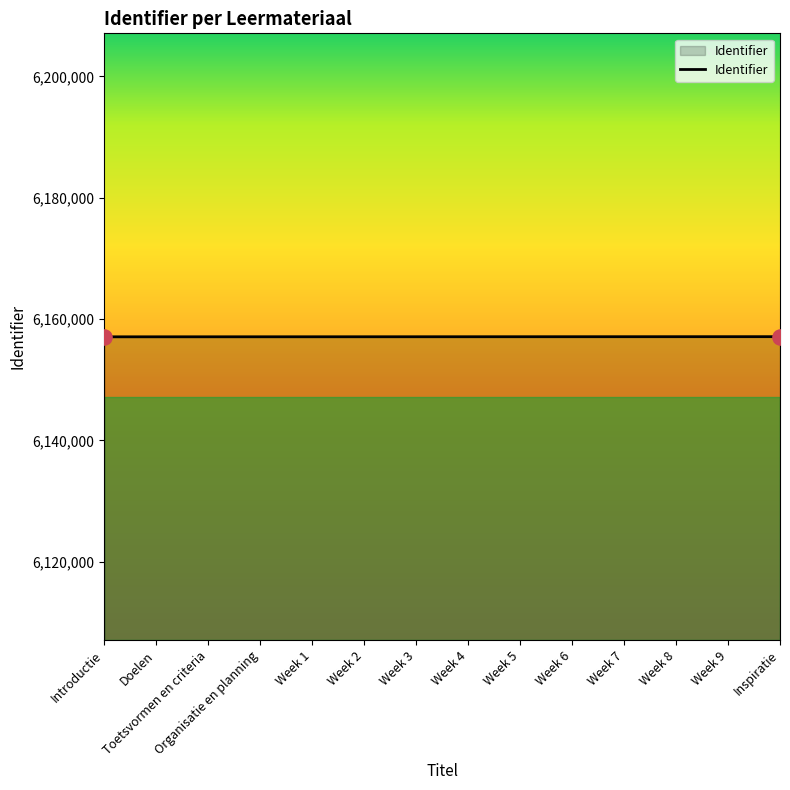

What is the change in value from Week 4 to Week 5?

+2